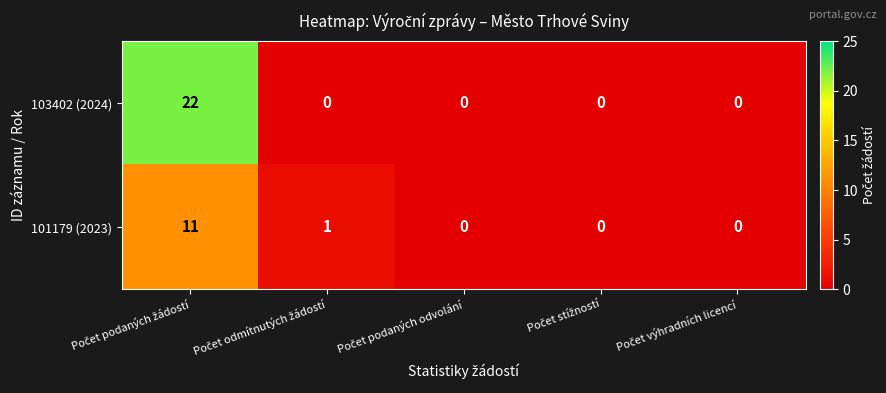

What is the sum of all 103402 (2024) values?

22